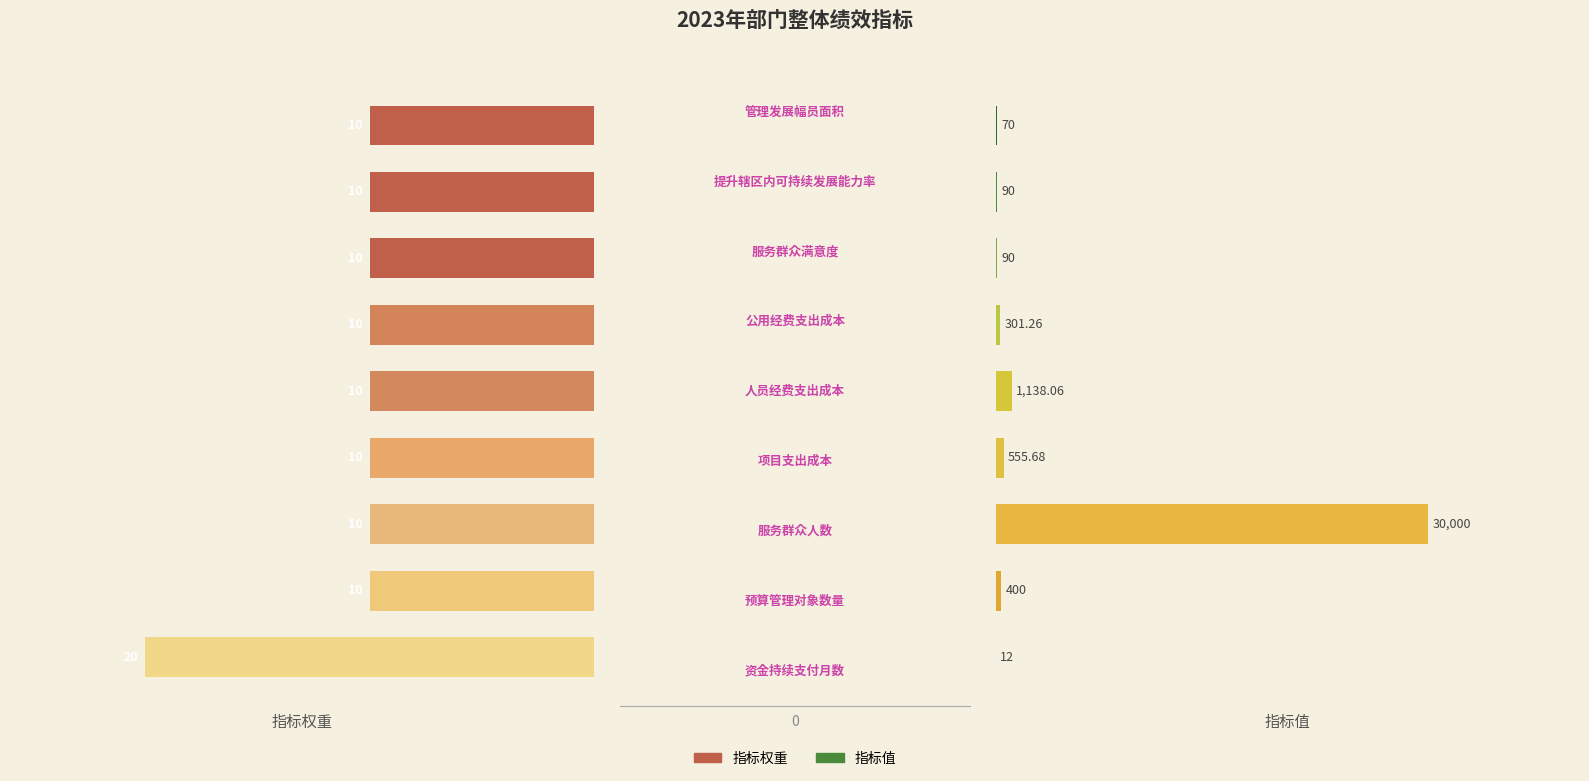

Which series has the largest total across all categories?

指标值